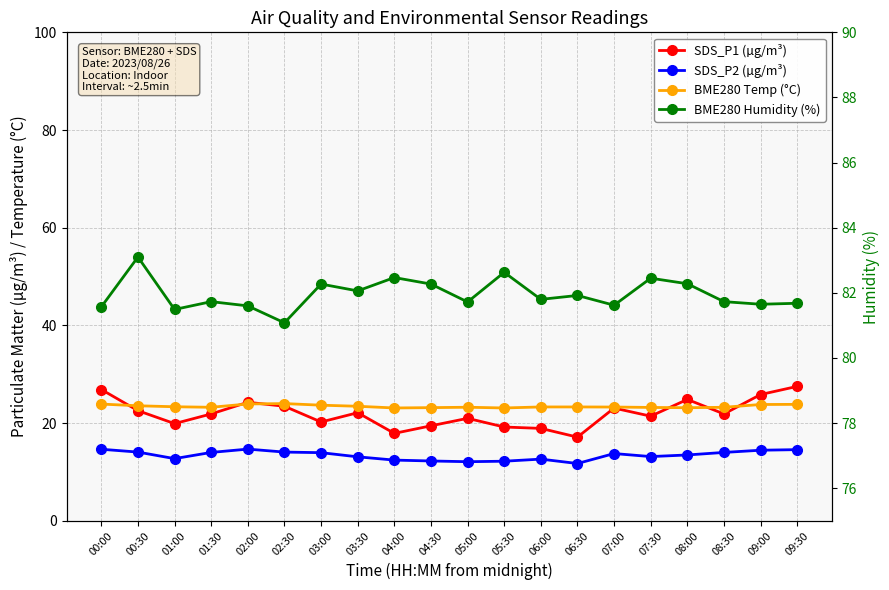

How many distinct data groups are displayed?

4